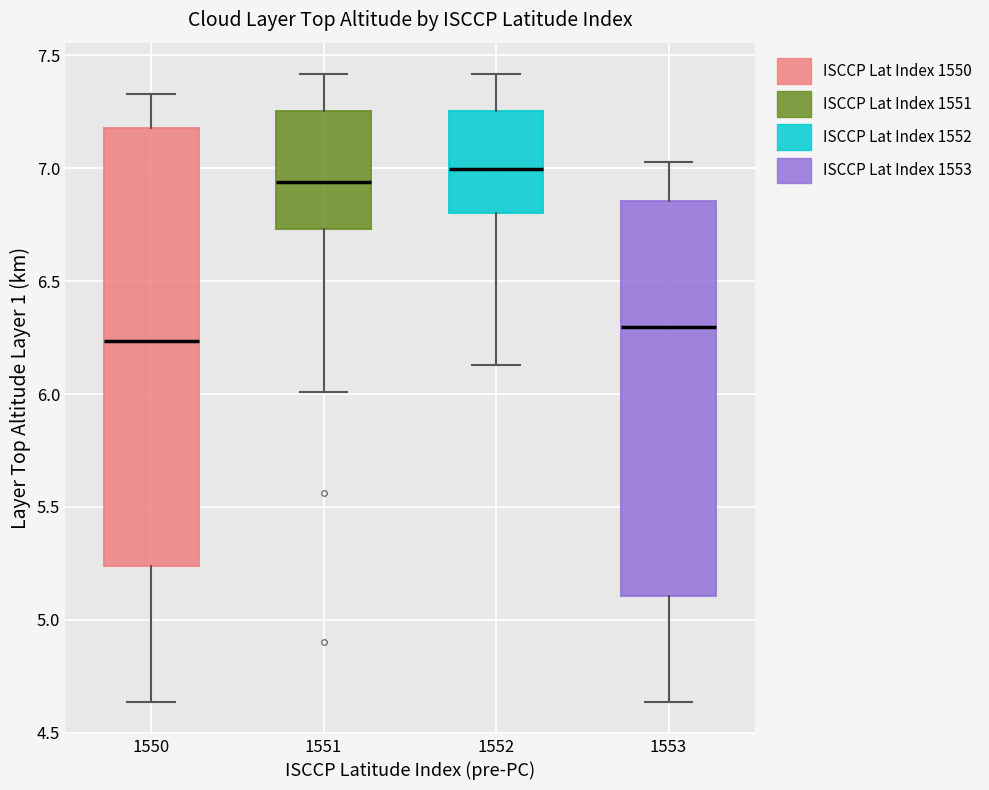

Where does the median line of the box at x = 1553 sit on the y-axis? The values are not printed on the chart, so give them approximately, as read against the axis.

6.30